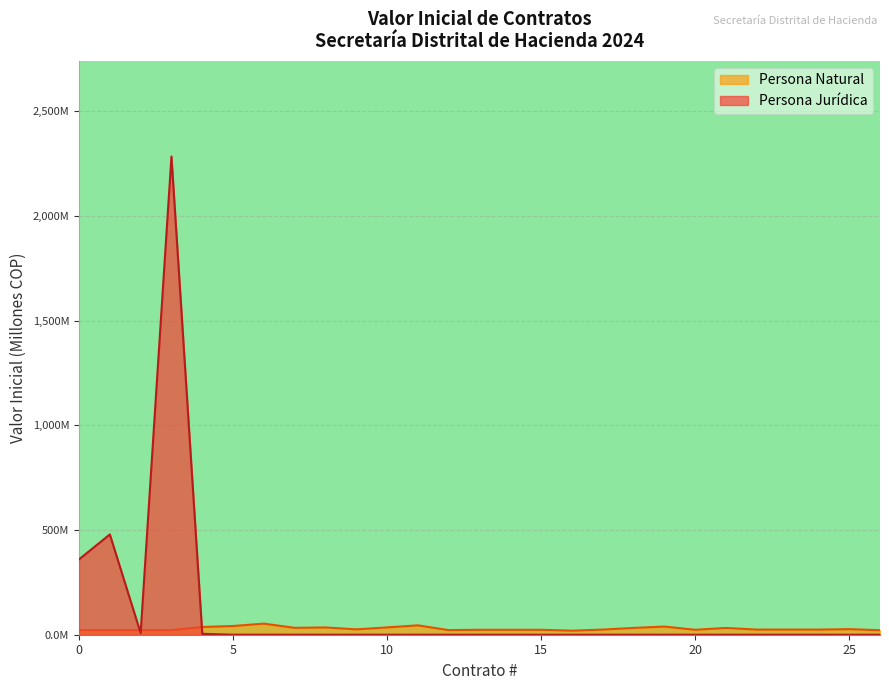

True or false: the data shows 39.4 at 2024-09-06.

False